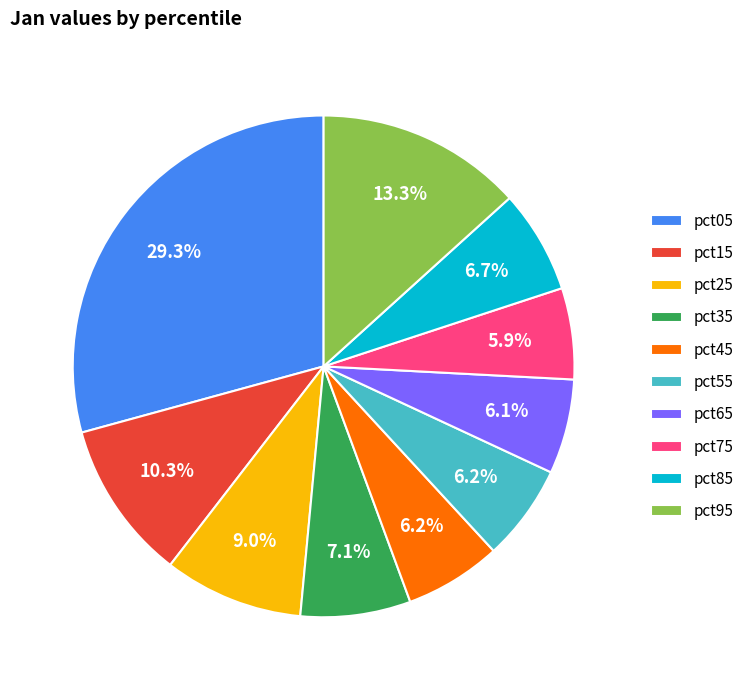

True or false: pct95 accounts for 22% of the total.

False